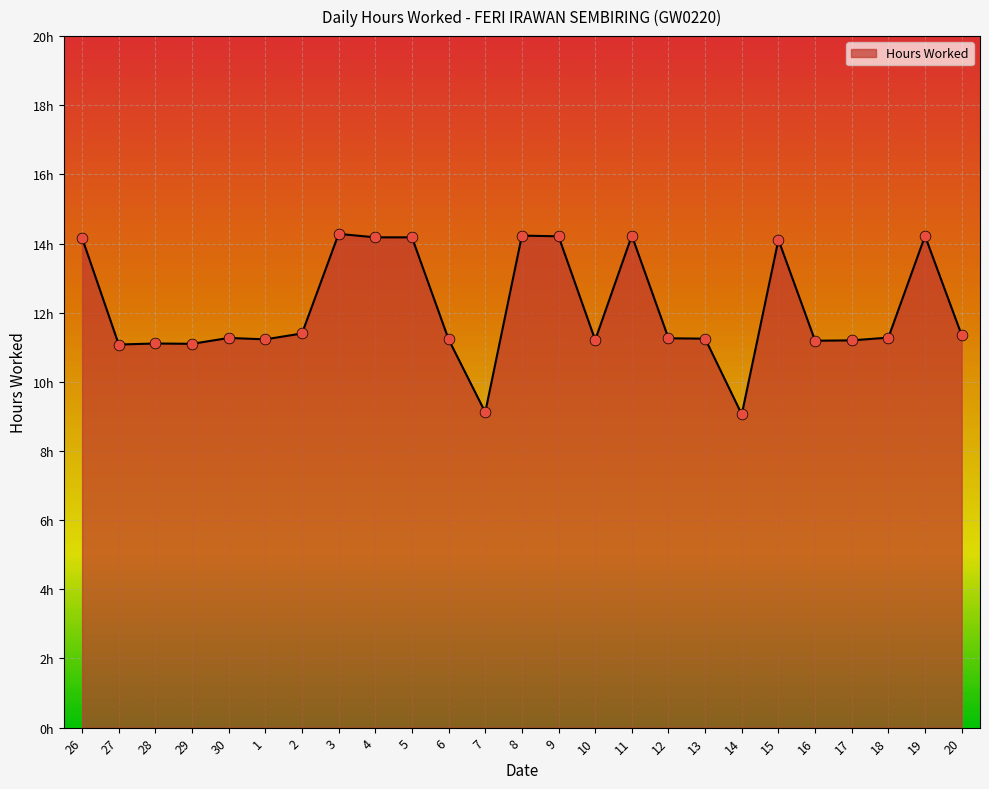

Approximately how many times larger is the value at 28 compared to 15?

0.8